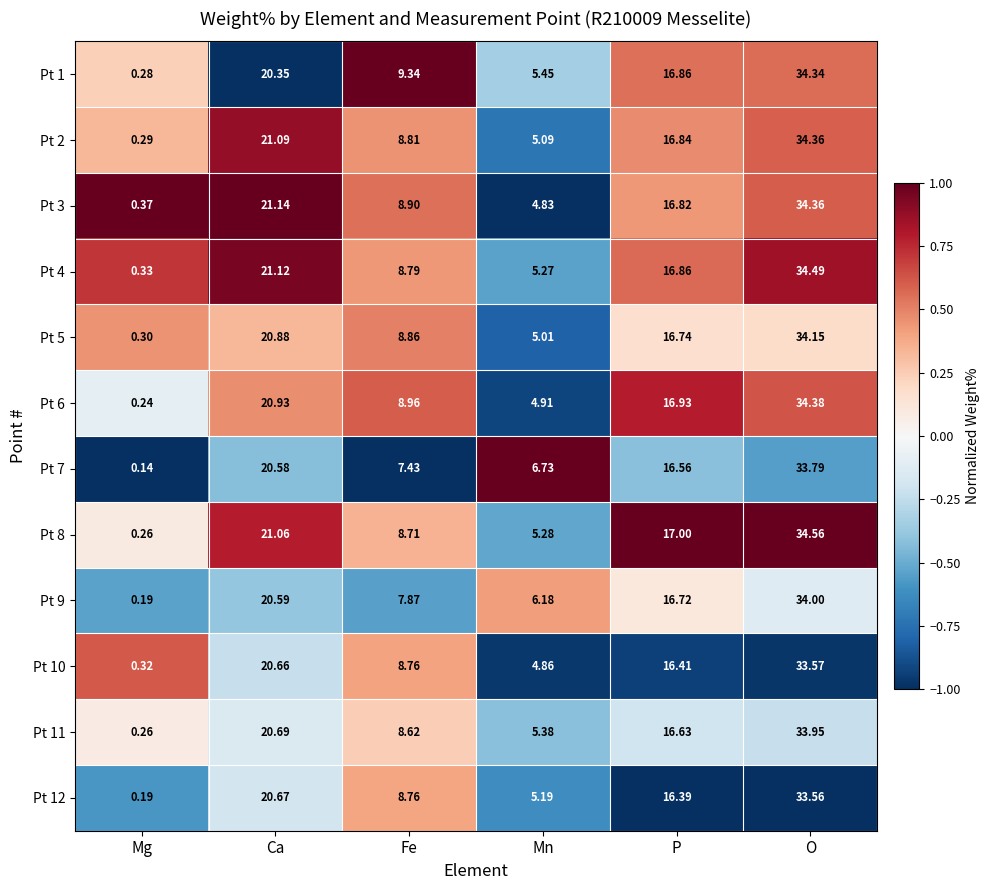

Where does the Pt 4 series first go above 16?

Ca